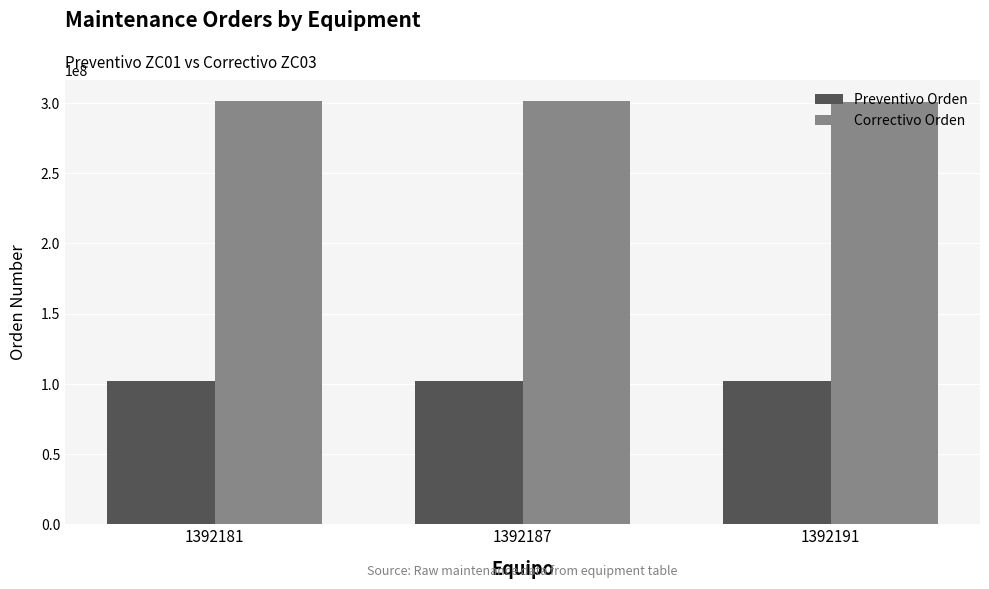

Count the number of data series in this chart.

2